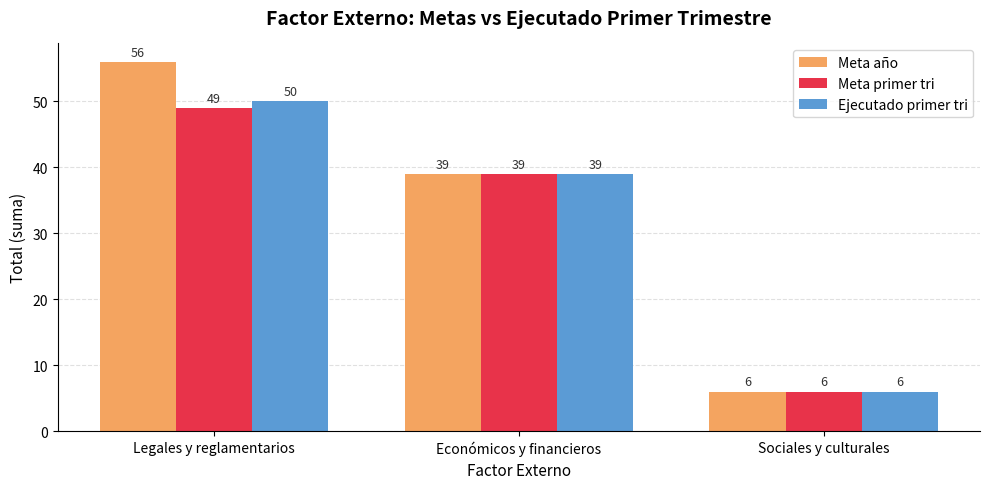

Rank the series by their maximum value, from lowest to highest.

Meta primer tri, Ejecutado primer tri, Meta año